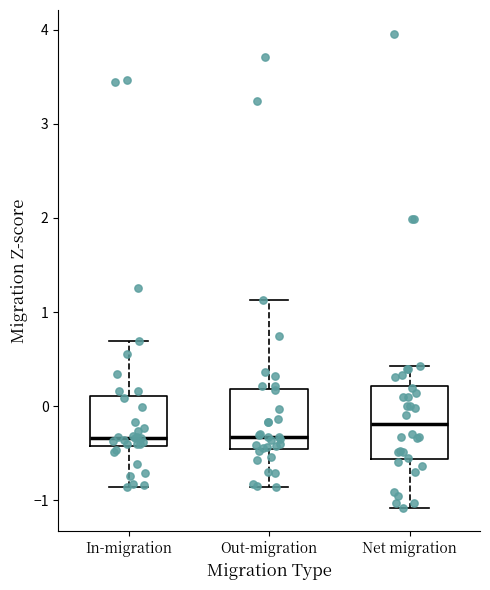

Reading left to right, read every box against the y-axis: the position of its median line, the range the box covers, and the ends of its whiskers. The values are not printed on the chart, so give them approximately, as read against the axis.

In-migration: median -0.3, box -0.4 to 0.1, whiskers -0.9 to 0.7
Out-migration: median -0.3, box -0.5 to 0.2, whiskers -0.9 to 1.1
Net migration: median -0.2, box -0.6 to 0.2, whiskers -1.1 to 0.4